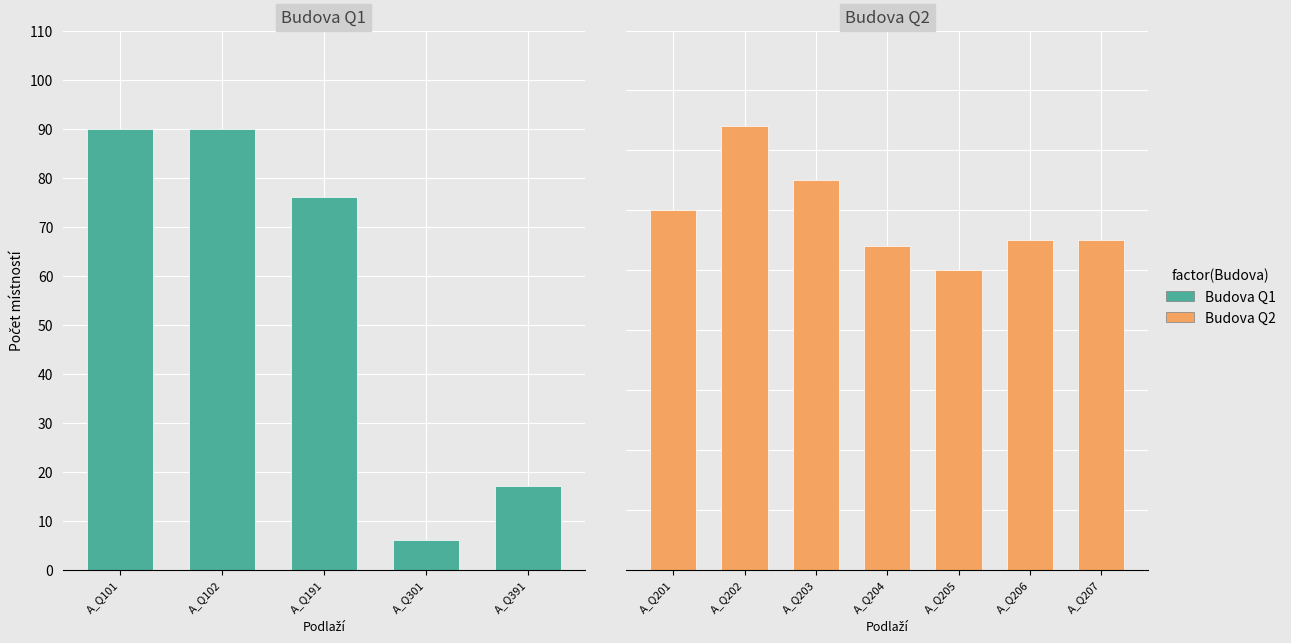

Are the bars grouped side by side (vs. stacked)?

No